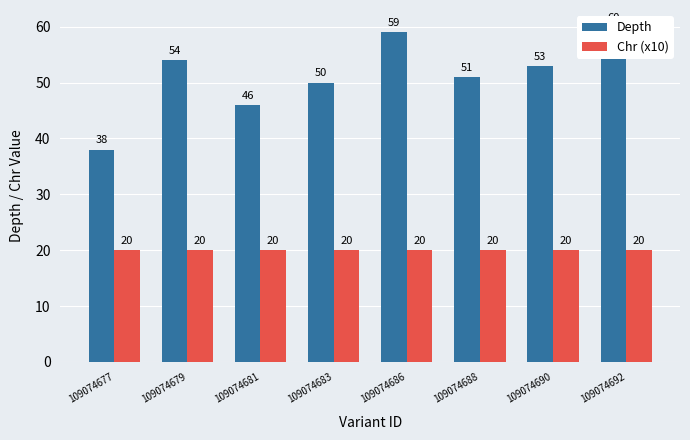

At which category does the chart reach its peak across all series?

109074692